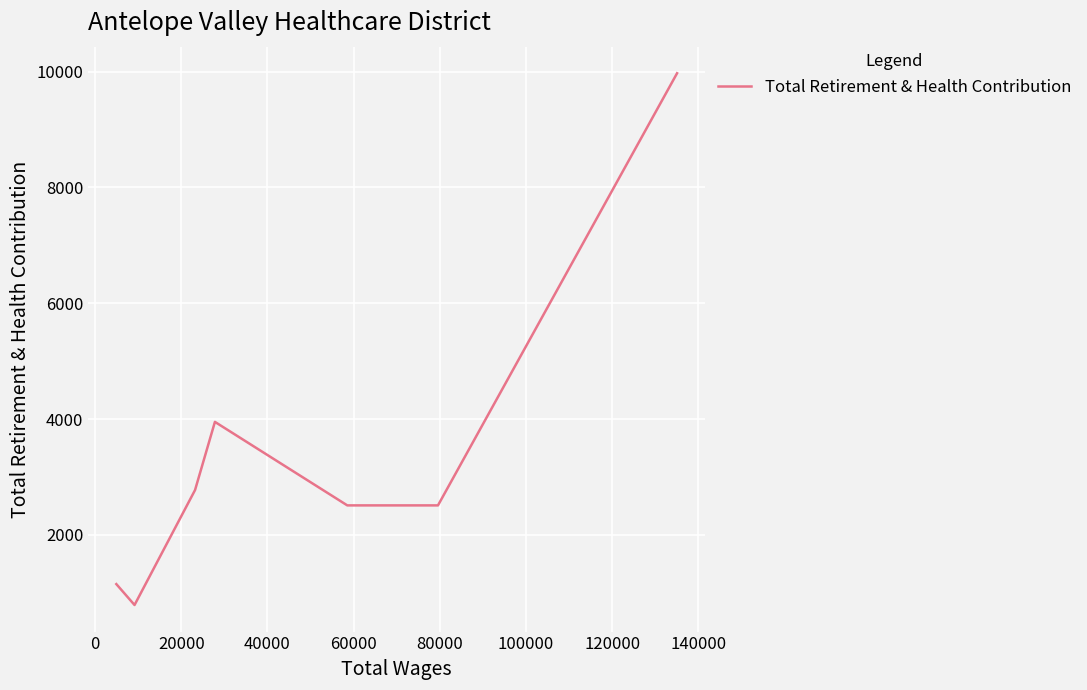

What is the sum of all values?

23653